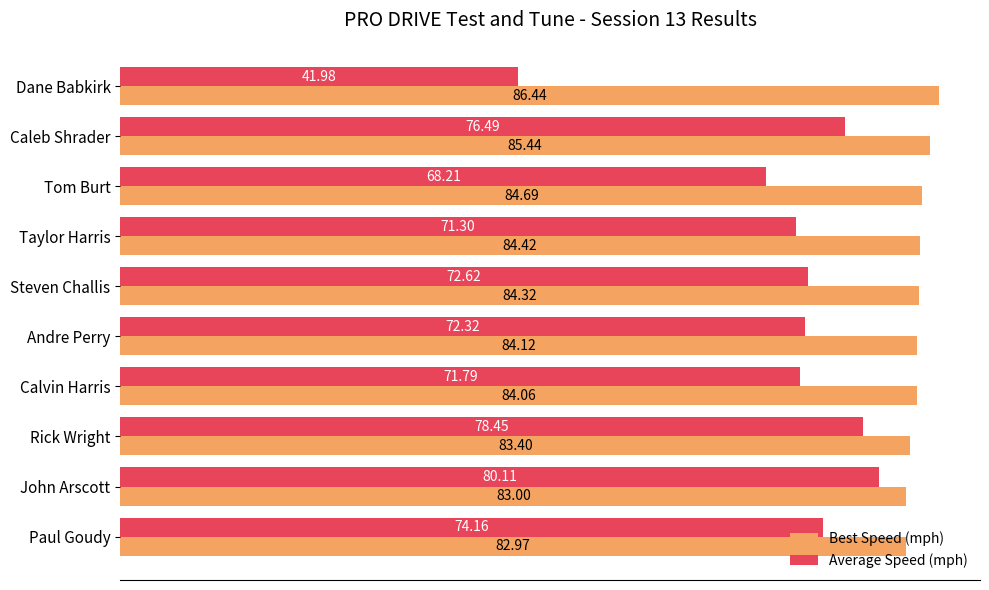

What is the total value across all series at Andre Perry?

156.4